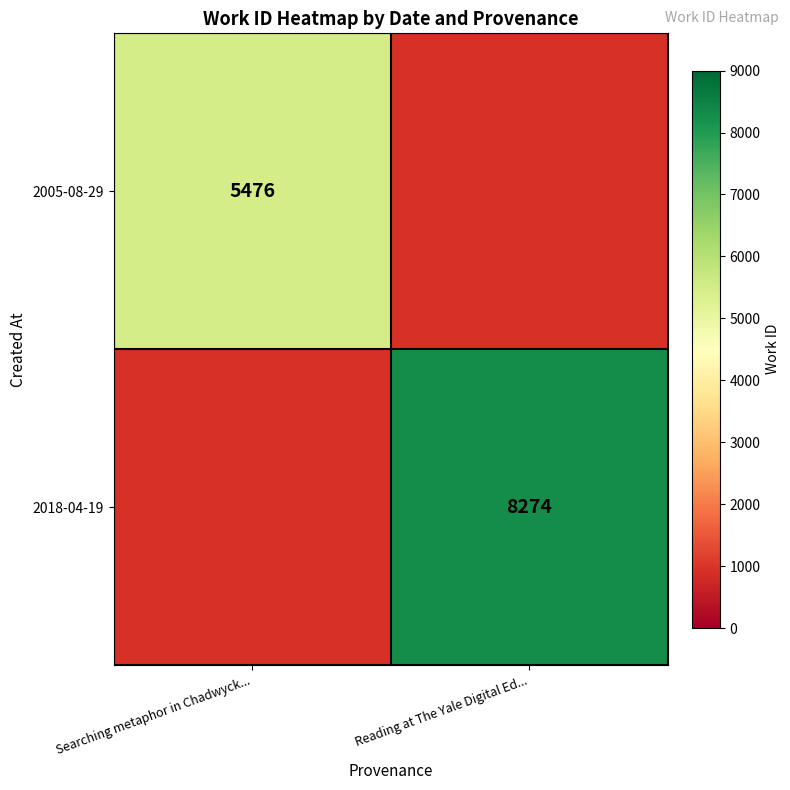

Is it true that 2018-04-19 equals 8274 at Reading at The Yale Digital Ed...?

True